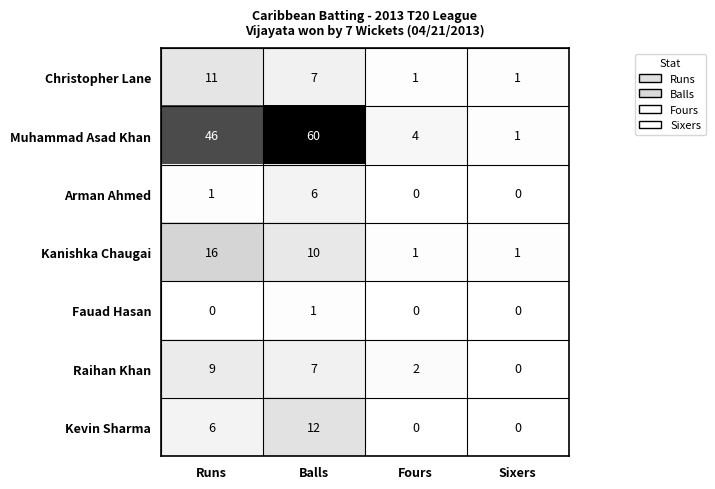

Reading right to left, transcribe all the data shown in this chart.

Christopher Lane: 1	1	7	11
Muhammad Asad Khan: 1	4	60	46
Arman Ahmed: 0	0	6	1
Kanishka Chaugai: 1	1	10	16
Fauad Hasan: 0	0	1	0
Raihan Khan: 0	2	7	9
Kevin Sharma: 0	0	12	6